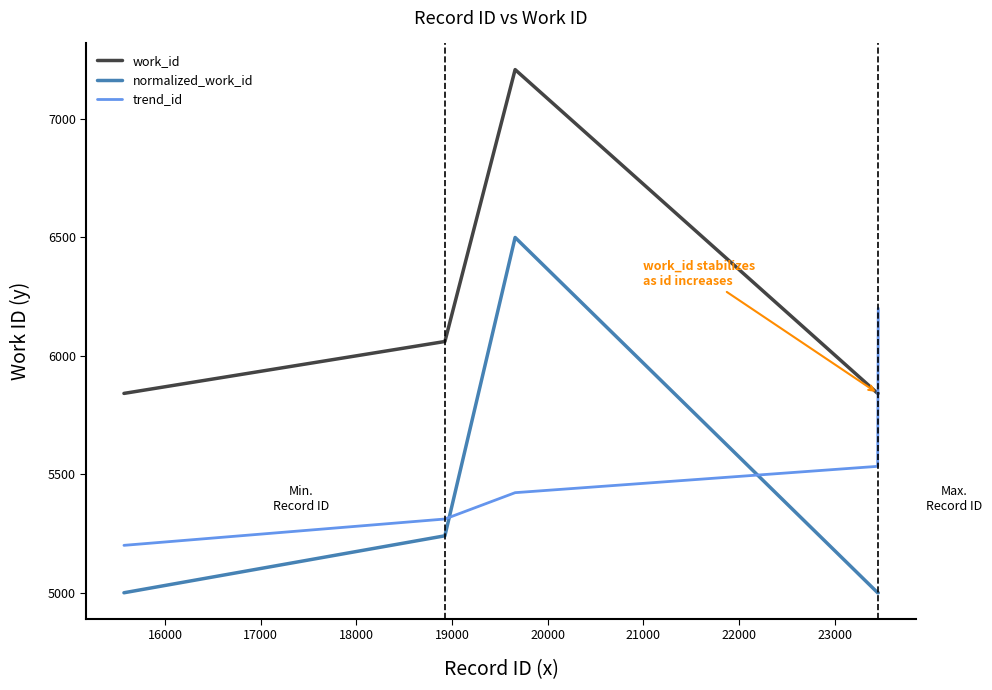

Which series has the largest total across all categories?

work_id